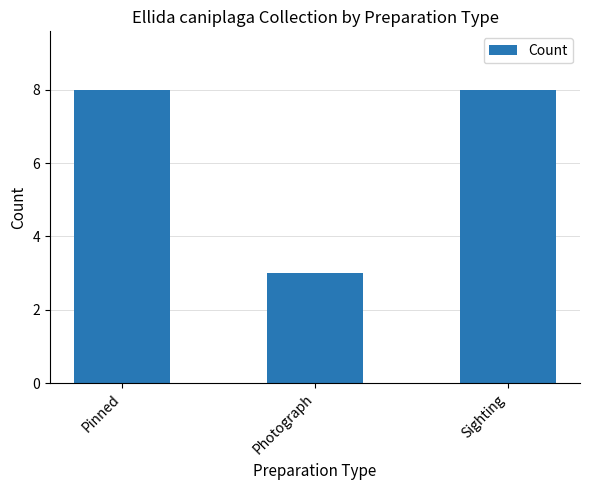

How many bars are there in total?

3